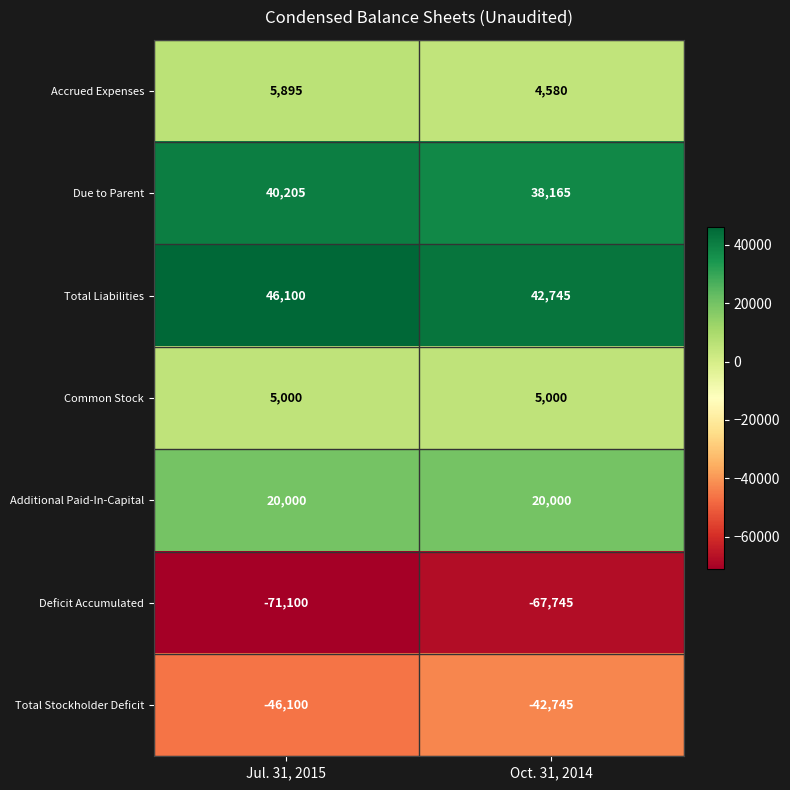

What is the difference between the maximum and minimum values in the Total Liabilities series?

3355